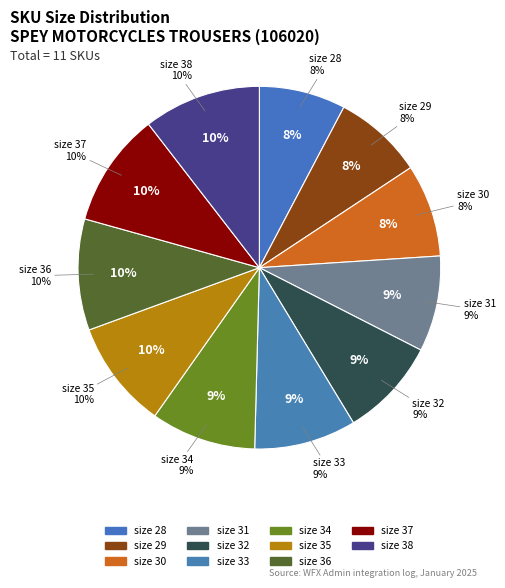

Is there a majority slice in this chart?

No